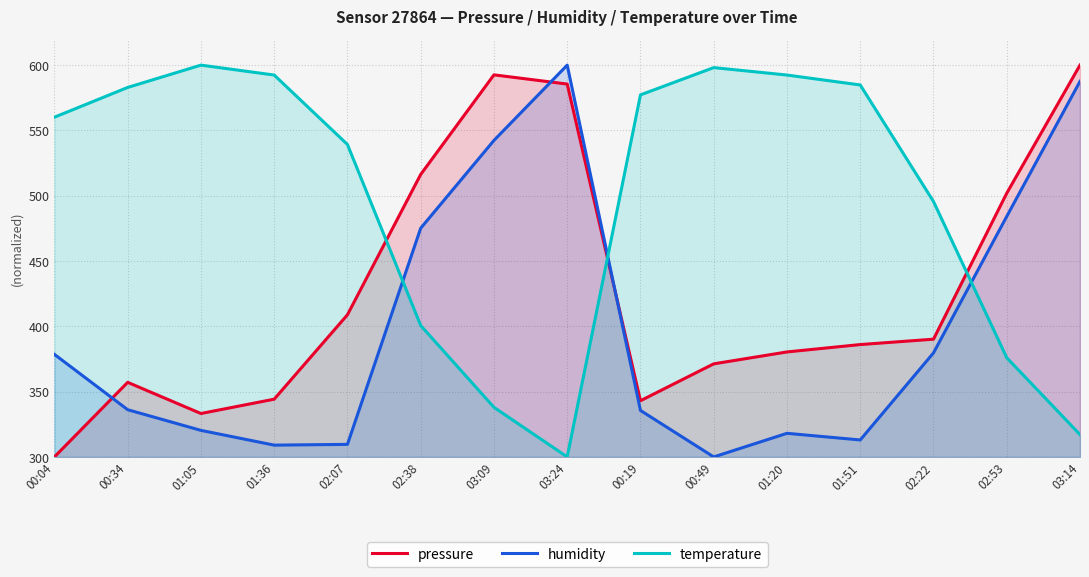

How many intersections are there between pressure and humidity?

3